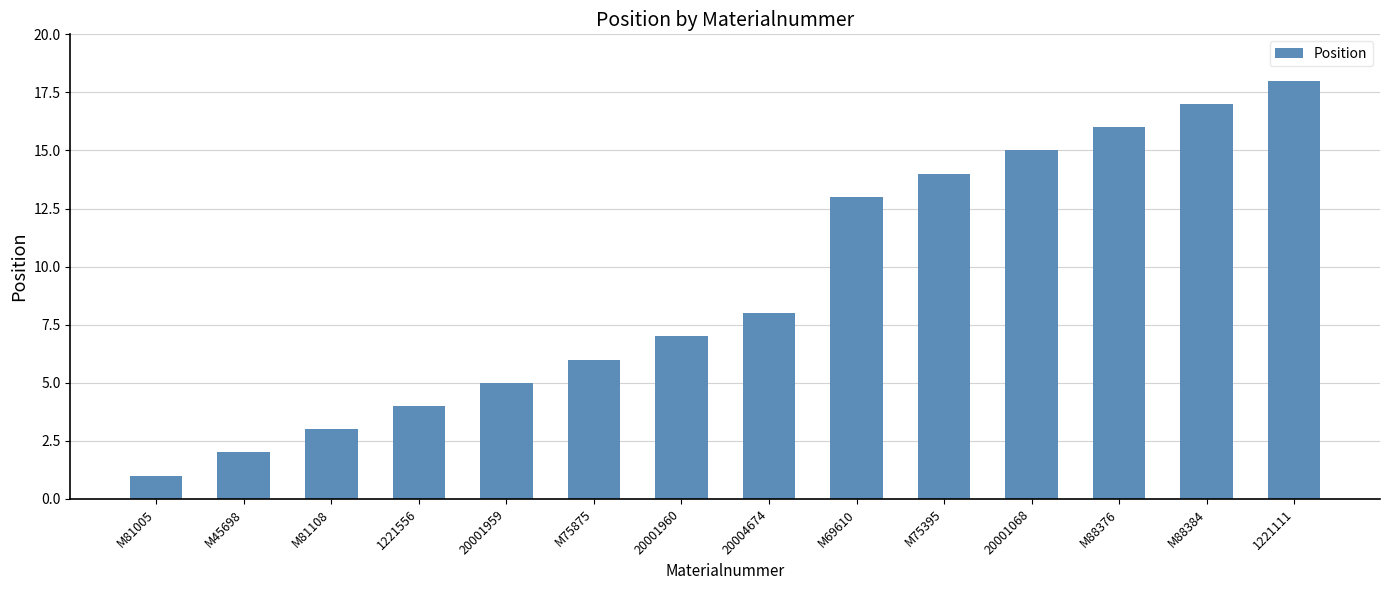

What is the difference between the maximum and minimum values?

17